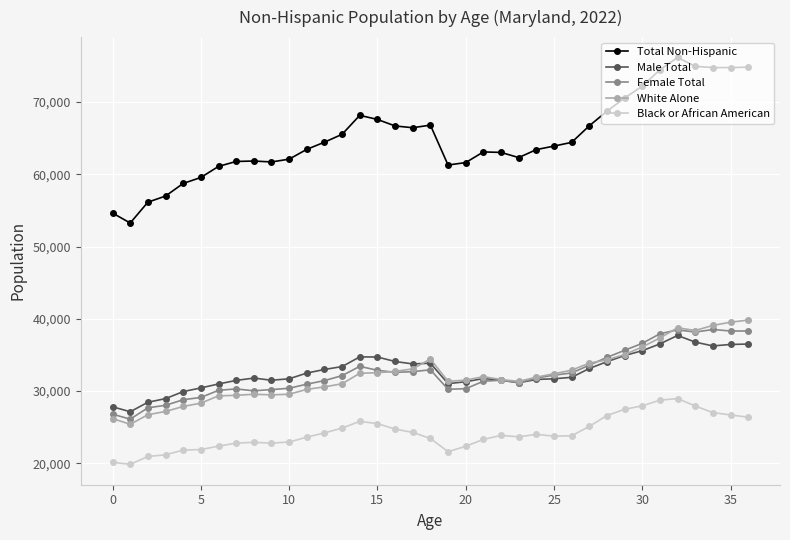

What are all the series names shown in the legend?

Total Non-Hispanic, Male Total, Female Total, White Alone, Black or African American